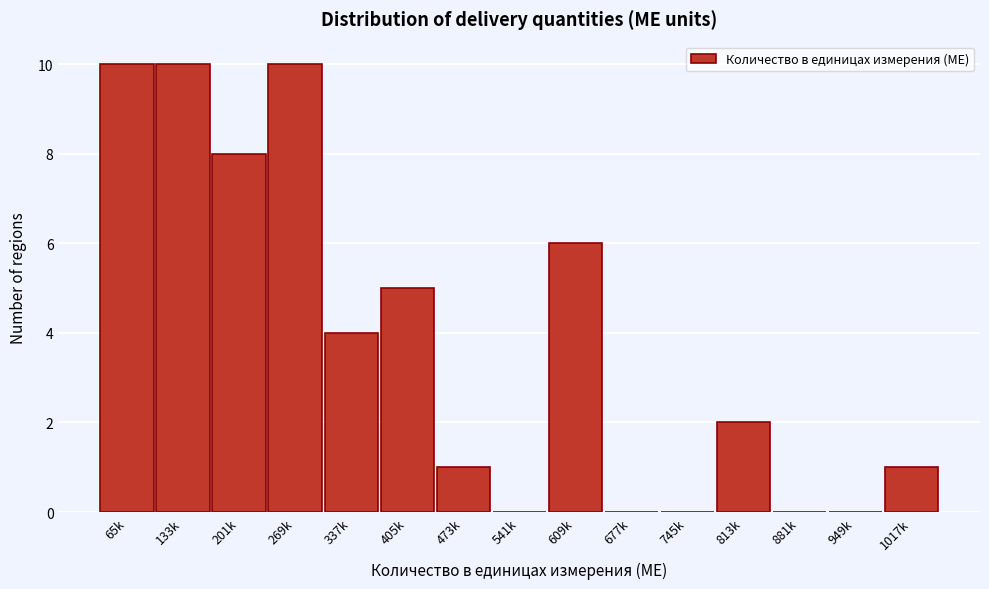

Reading left to right, extract all data points from this chart.

65k=10	133k=10	201k=8	269k=10	337k=4	405k=5	473k=1	541k=0	609k=6	677k=0	745k=0	813k=2	881k=0	949k=0	1017k=1